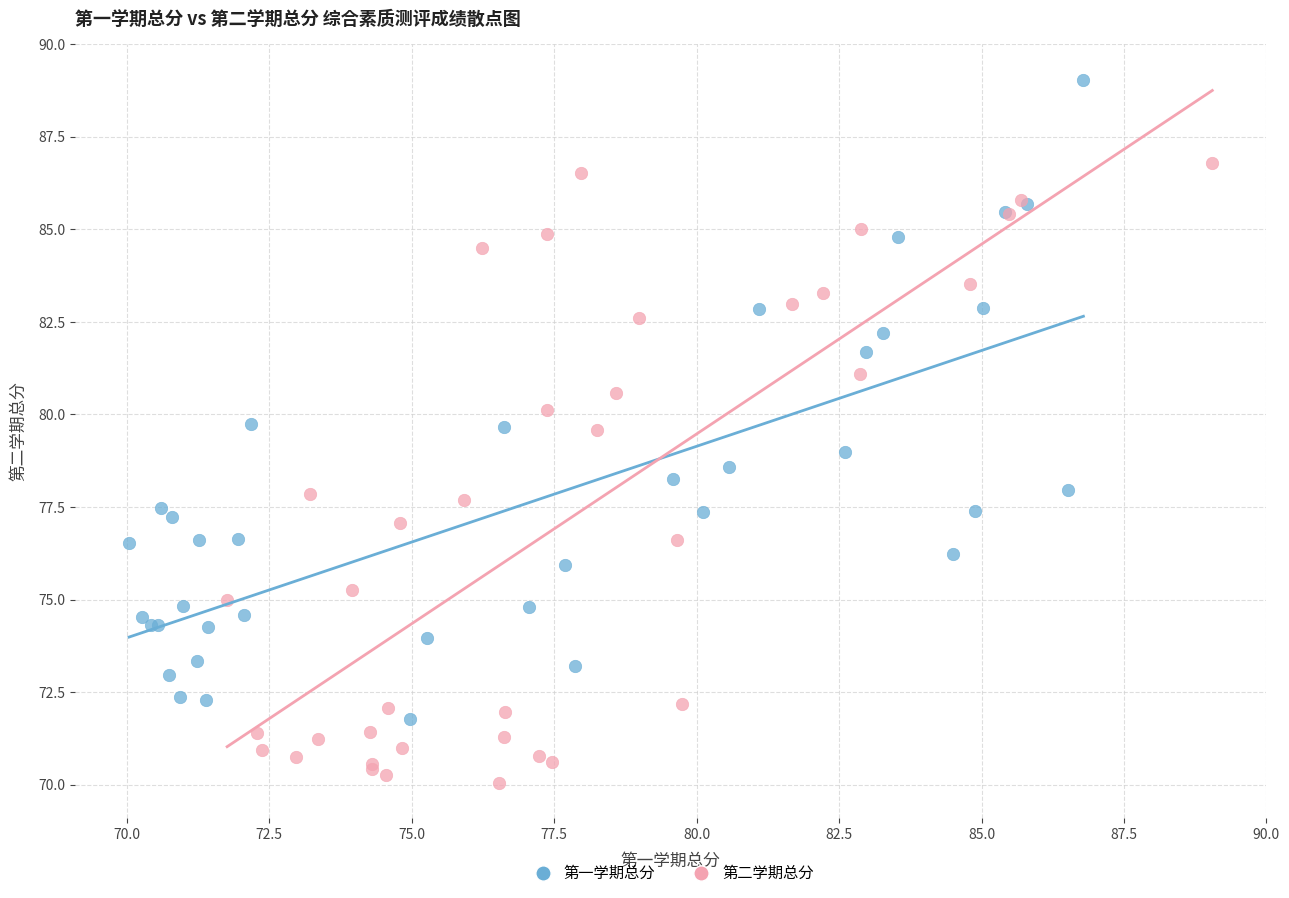

What are all the series names shown in the legend?

第一学期总分, 第二学期总分